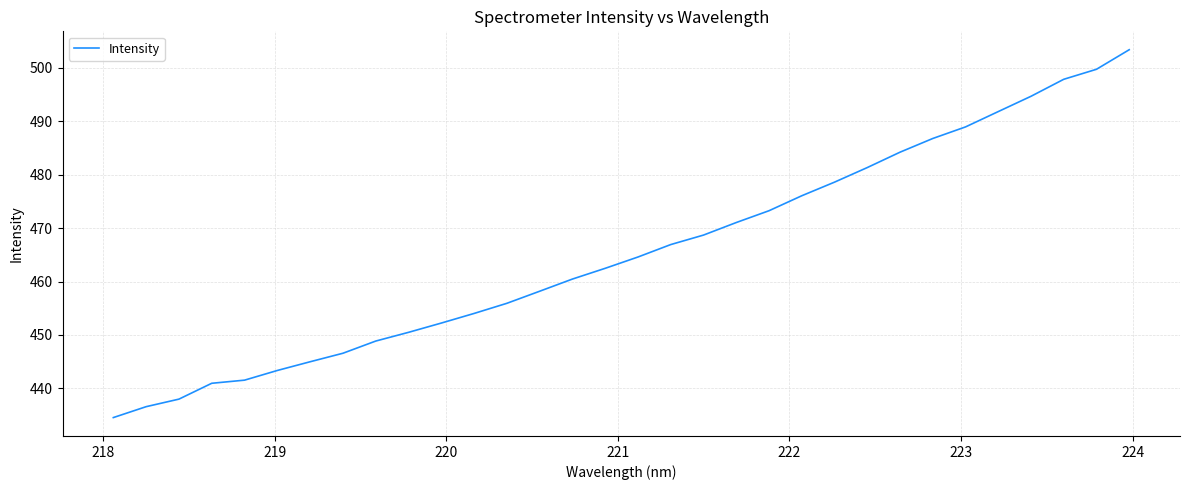

What is the difference between the maximum and minimum values?

68.9